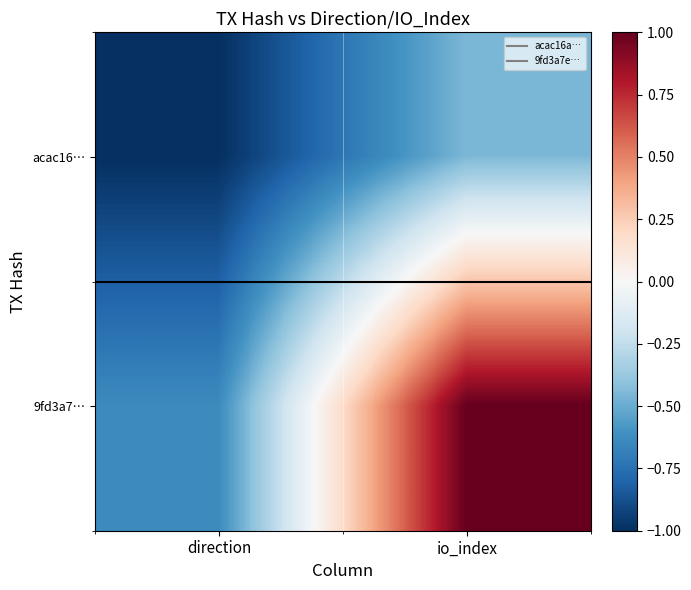

At which category is the sum across all series the highest?

io_index